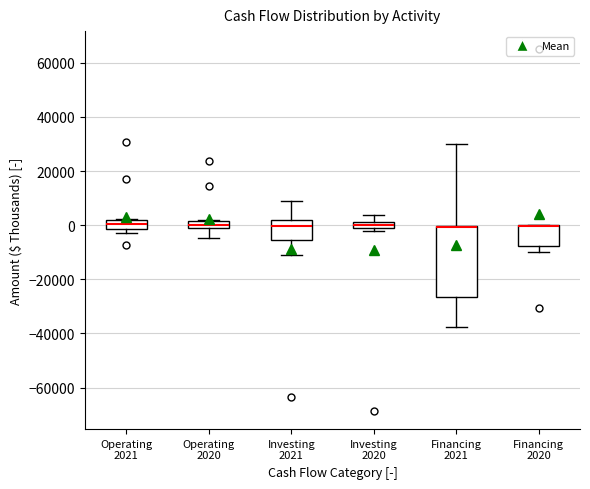

Which box is the tallest, from its lower edge to its upper edge?

Financing 2021